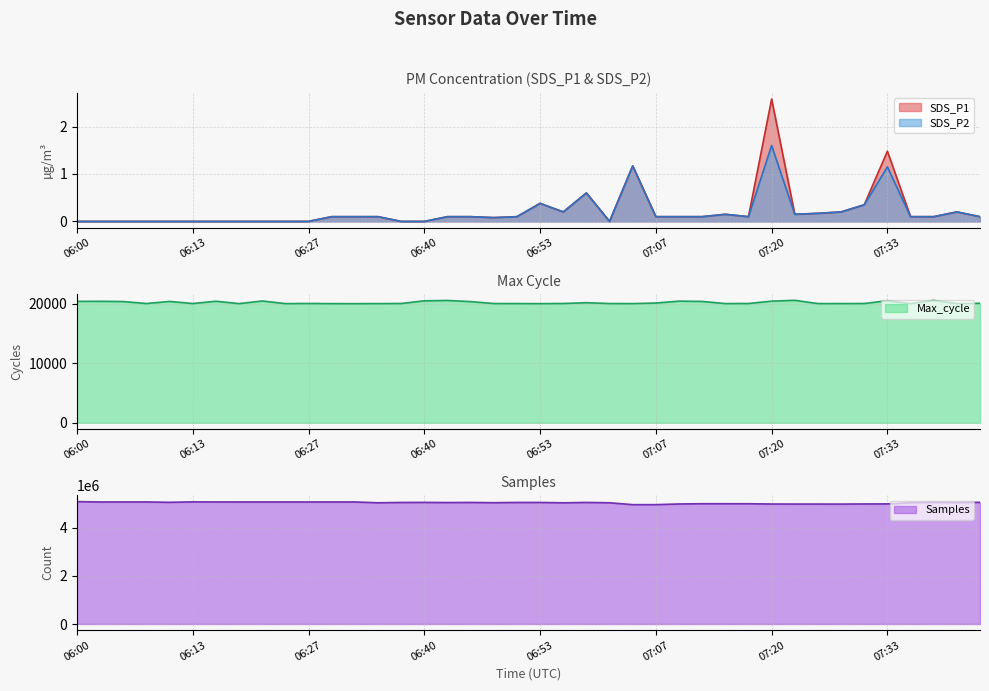

Where is SDS_P1 nearest to the value 1?

07:04